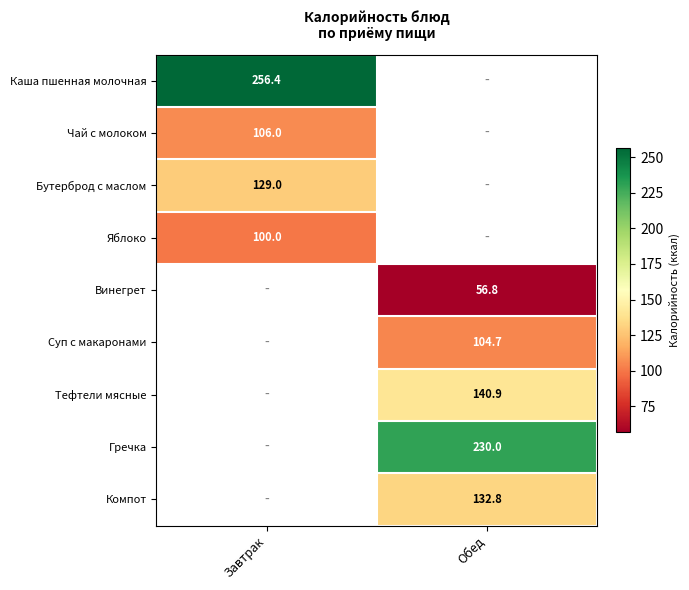

How many series are shown in this chart?

9